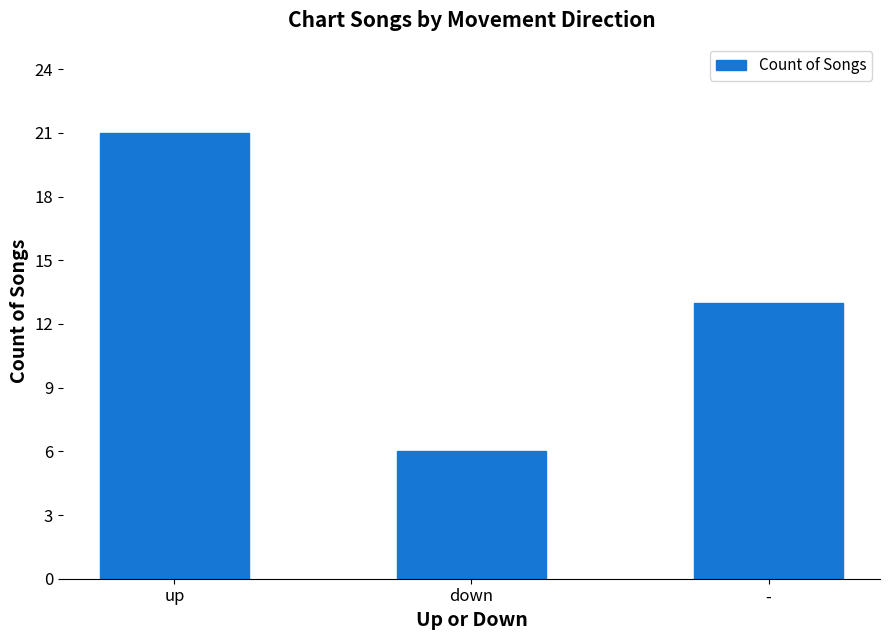

Where does the data first go above 13?

up